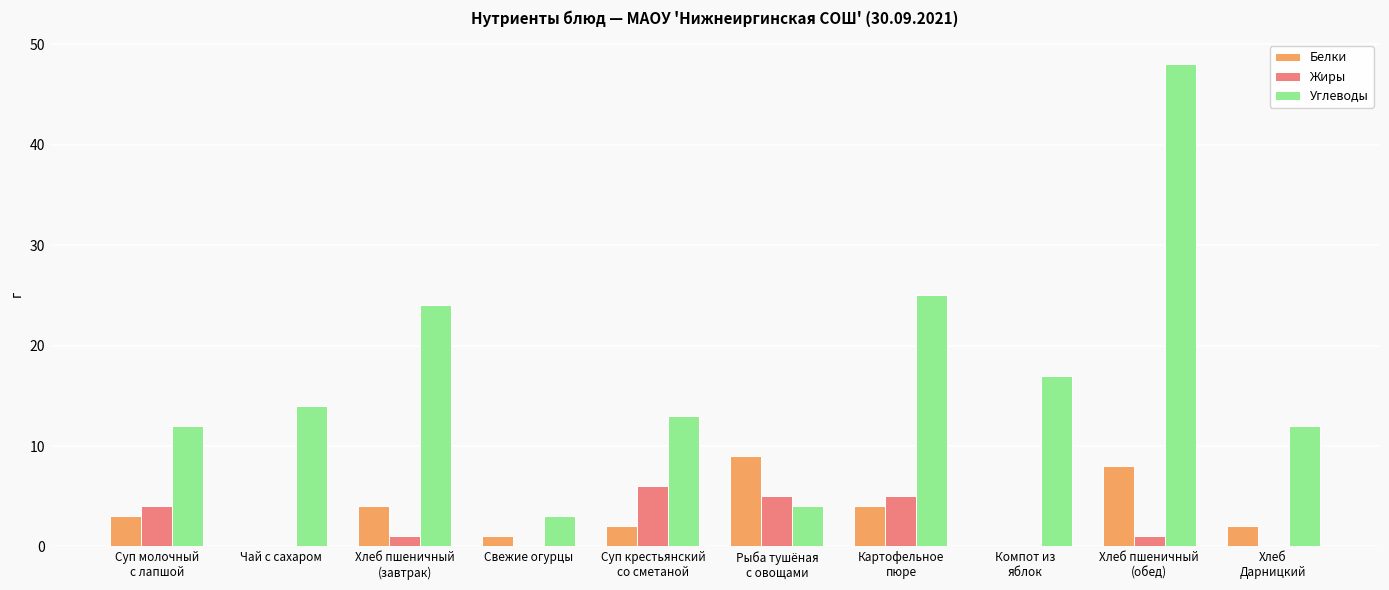

At which label does Жиры reach its peak?

Суп крестьянский
со сметаной